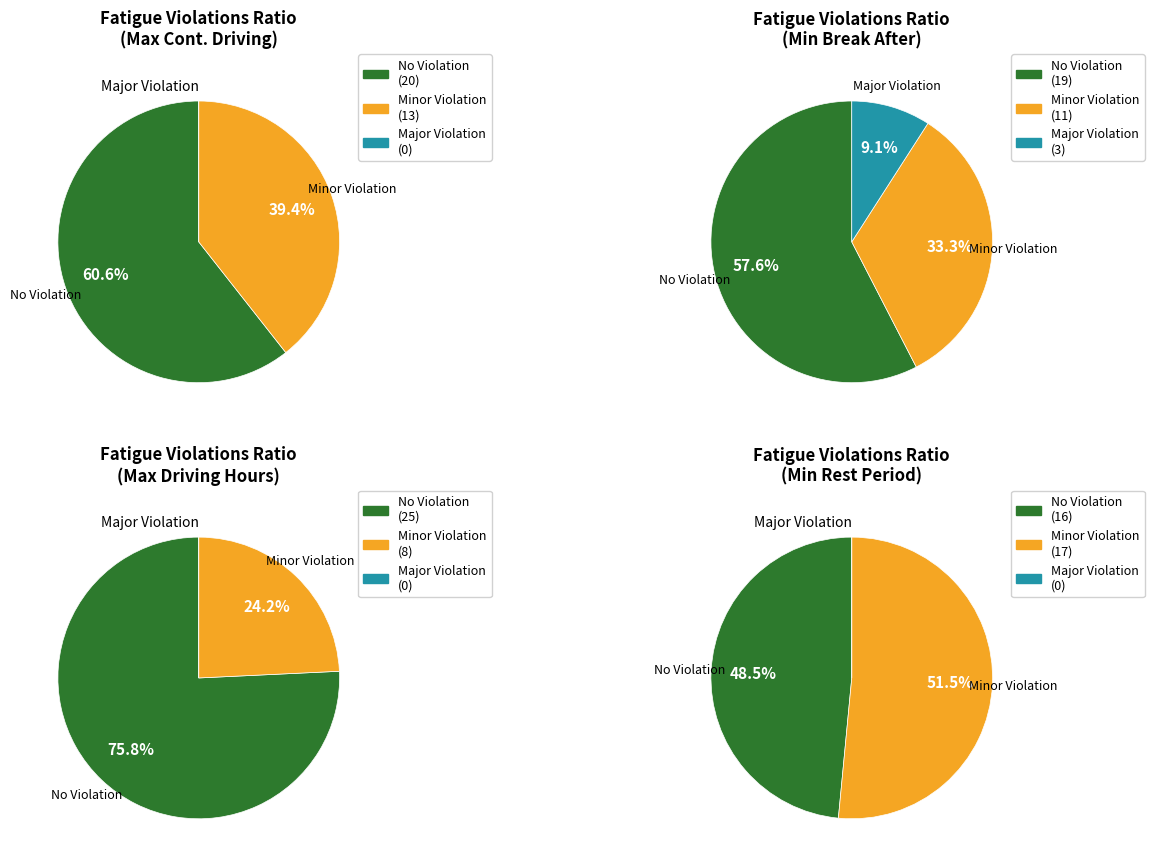

Which series changed the most between 8 and 20?

Max Continues Driving